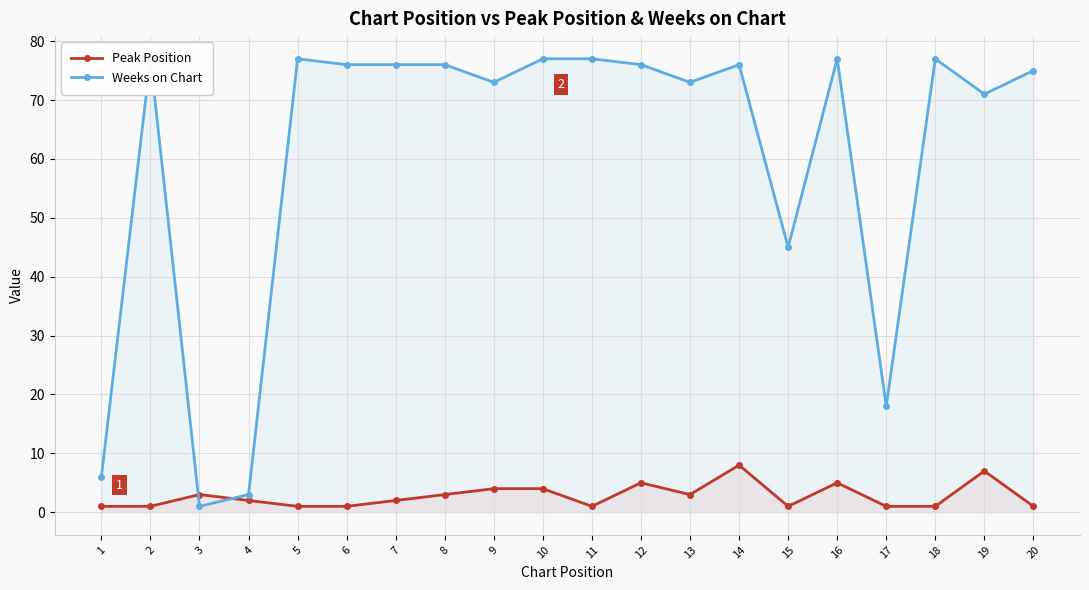

How many values in the Weeks on Chart series are below 76?

9